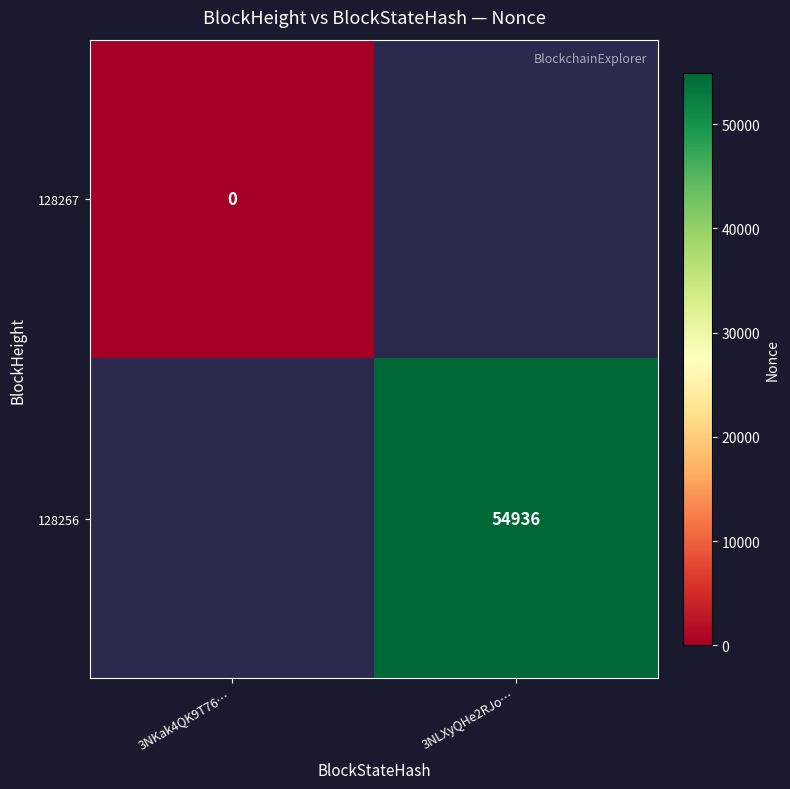

Is the value of 128267 at 3NKak4QK9T76… greater than the value of 128256 at 3NLXyQHe2RJo…?

No